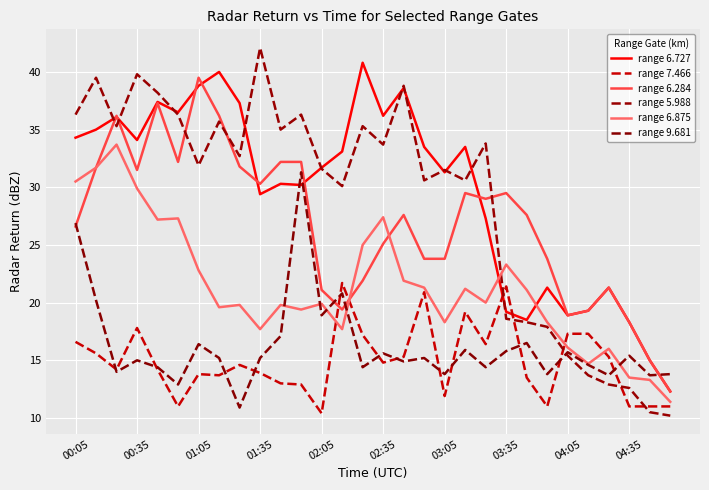

Does the chart have visible grid lines?

Yes